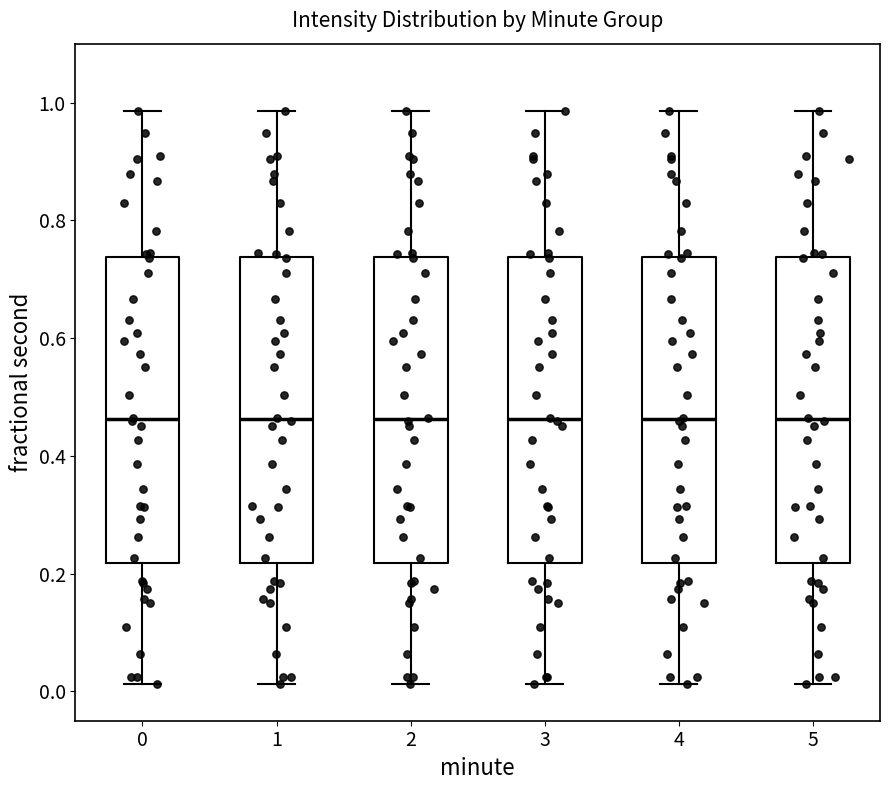

Where does the upper whisker of the box at x = 5 end on the y-axis? The values are not printed on the chart, so give them approximately, as read against the axis.

0.98